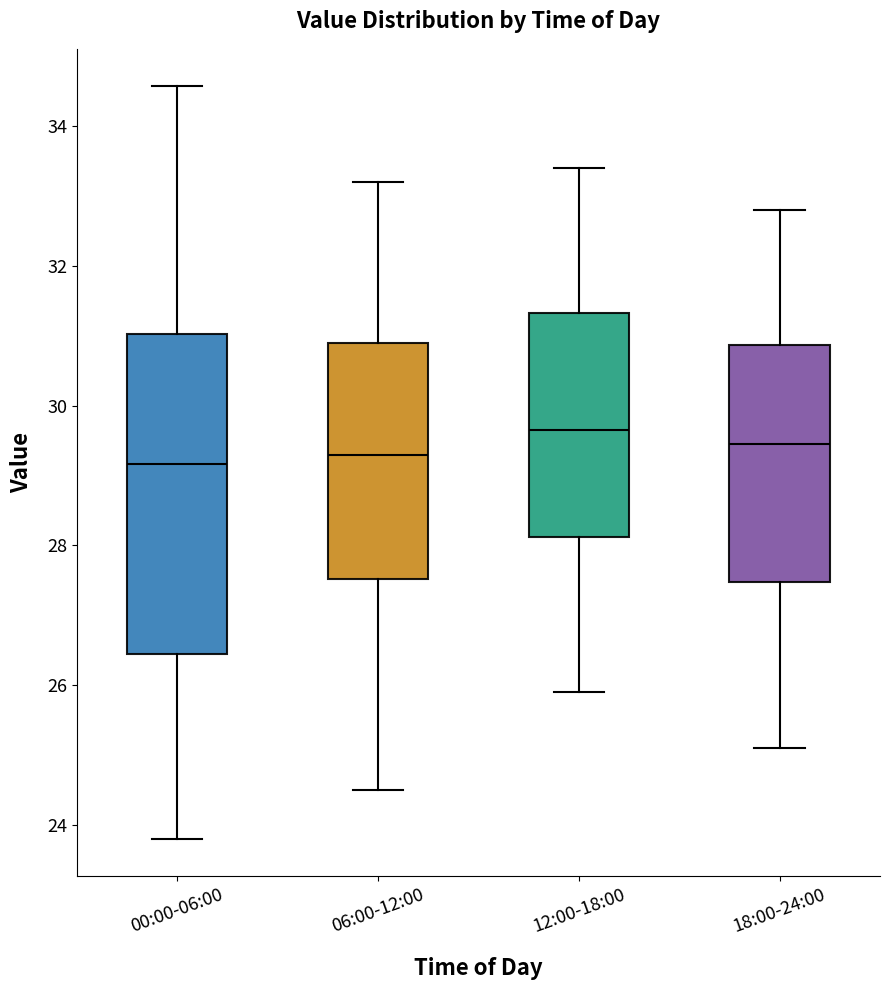

Reading left to right, read every box against the y-axis: the position of its median line, the range the box covers, and the ends of its whiskers. The values are not printed on the chart, so give them approximately, as read against the axis.

00:00-06:00: median 29.2, box 26.4 to 31.0, whiskers 23.8 to 34.6
06:00-12:00: median 29.4, box 27.6 to 31.0, whiskers 24.6 to 33.2
12:00-18:00: median 29.6, box 28.2 to 31.4, whiskers 26.0 to 33.4
18:00-24:00: median 29.4, box 27.4 to 30.8, whiskers 25.2 to 32.8